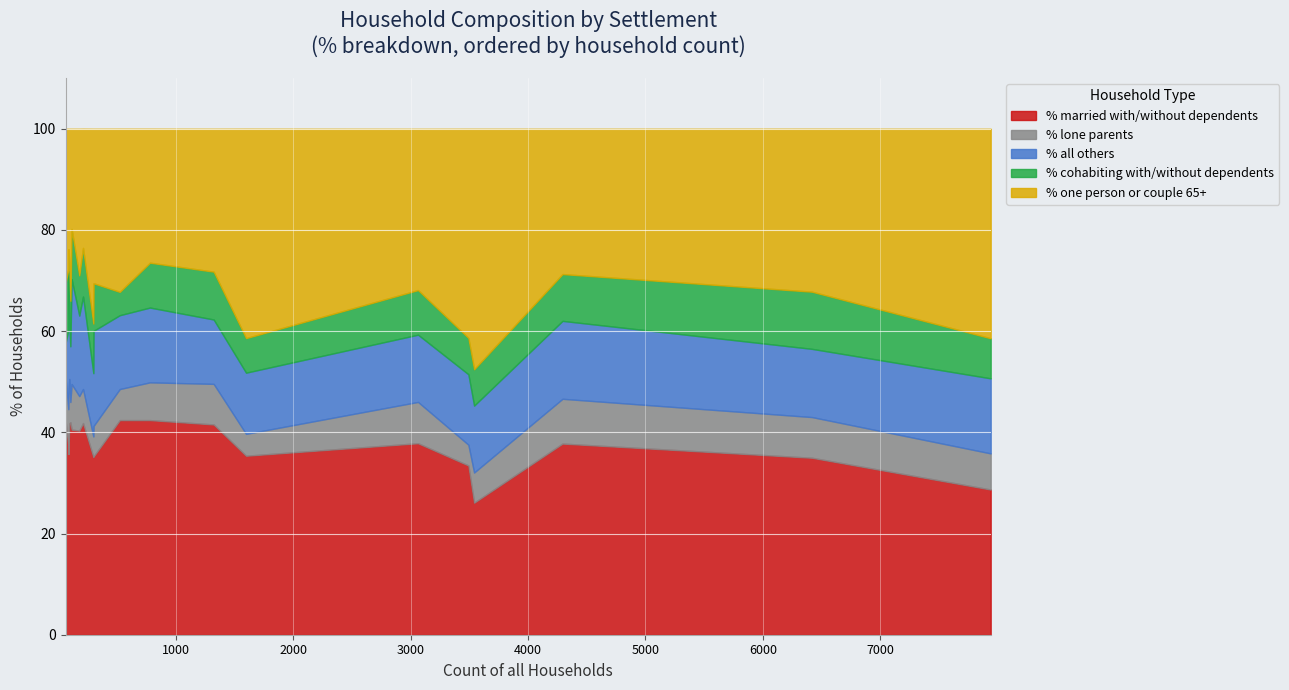

What is the maximum value for % married with/without dependents?

42.4